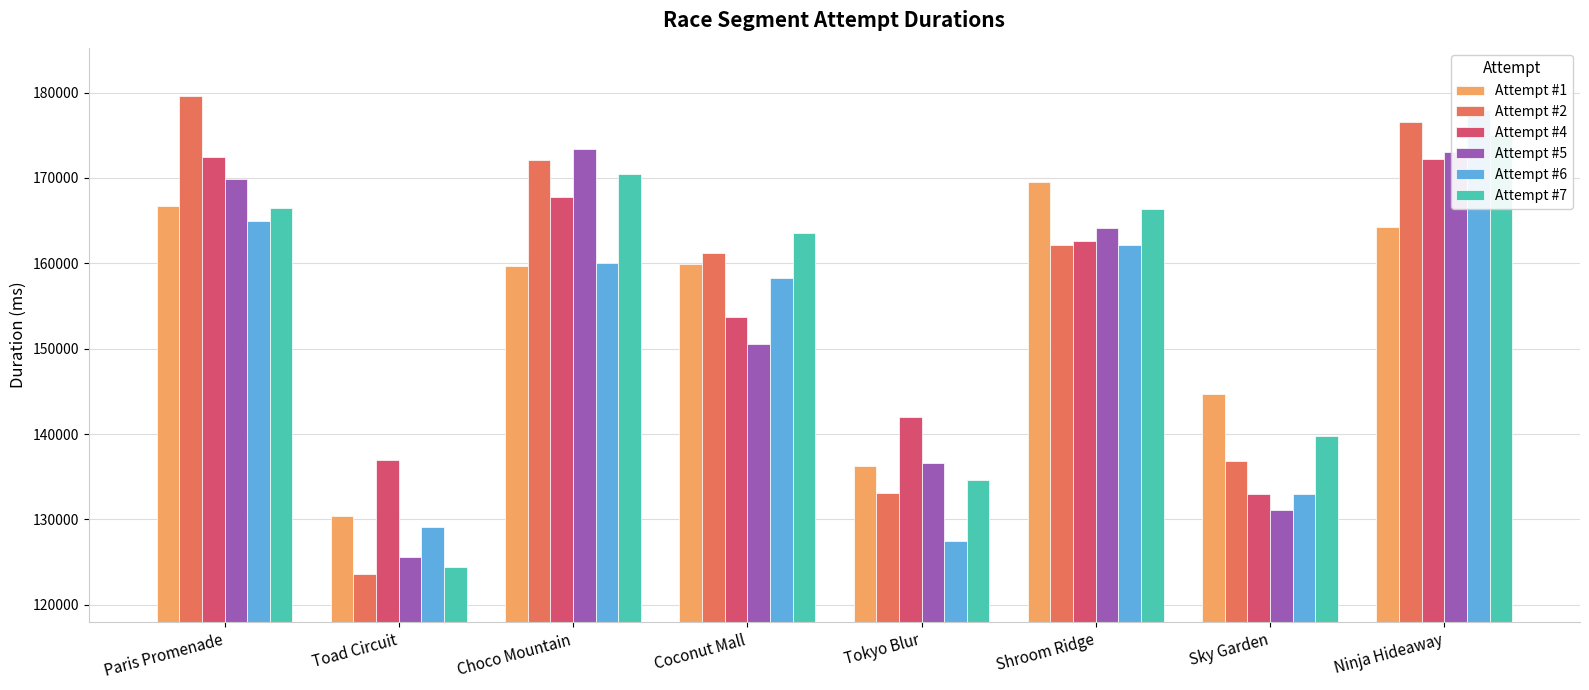

How many groups of bars are there?

8